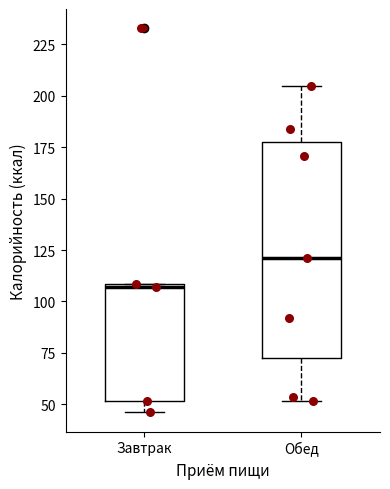

Reading left to right, read every box against the y-axis: the position of its median line, the range the box covers, and the ends of its whiskers. The values are not printed on the chart, so give them approximately, as read against the axis.

Завтрак: median 105, box 50 to 110, whiskers 45 to 110
Обед: median 120, box 75 to 175, whiskers 50 to 205